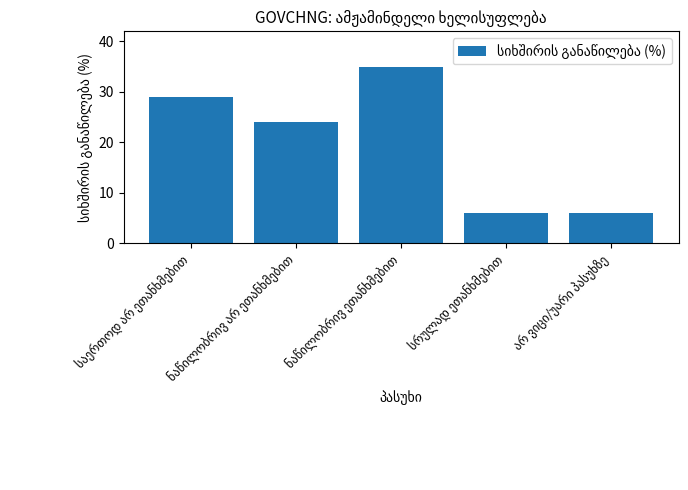

Count the values in the range 6 to 29.

4